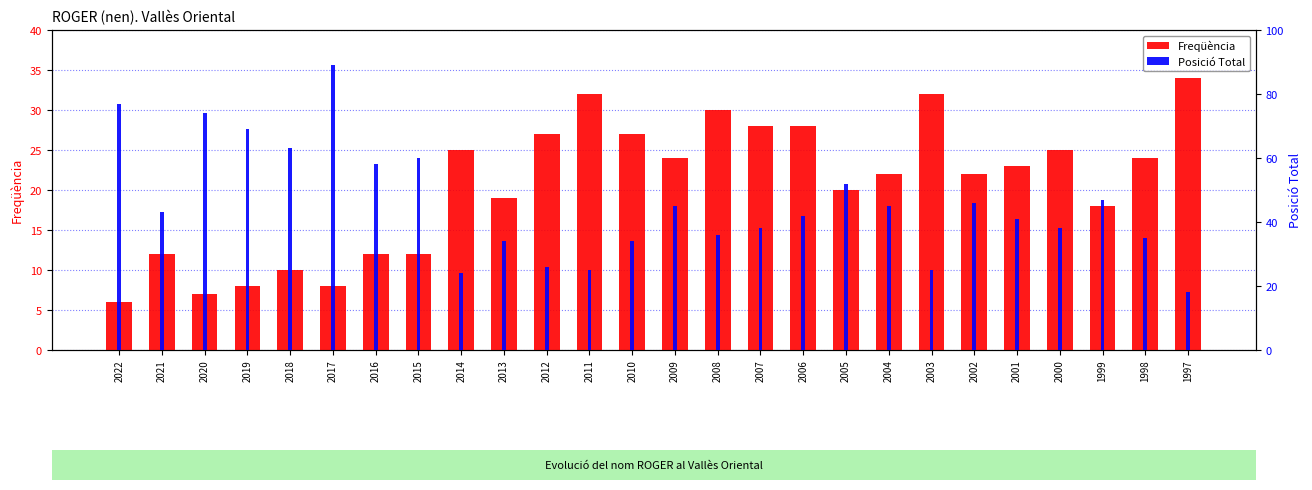

At which label does Freqüència reach its peak?

1997